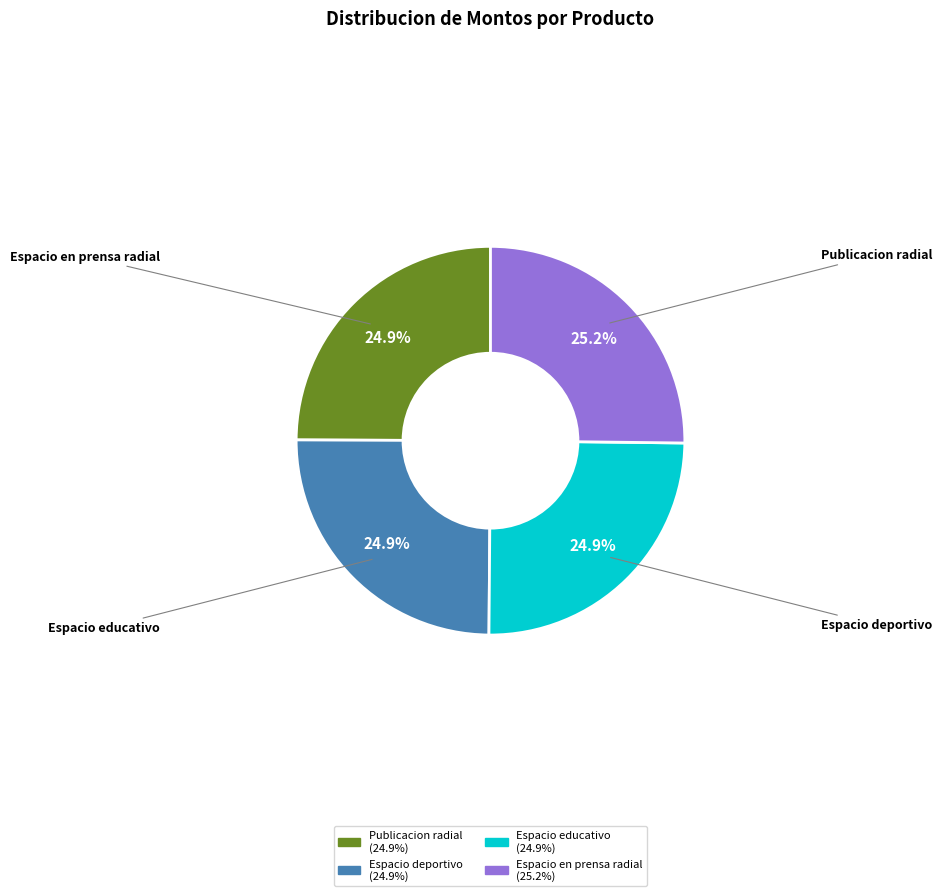

Is there any slice that represents more than half of the pie?

No